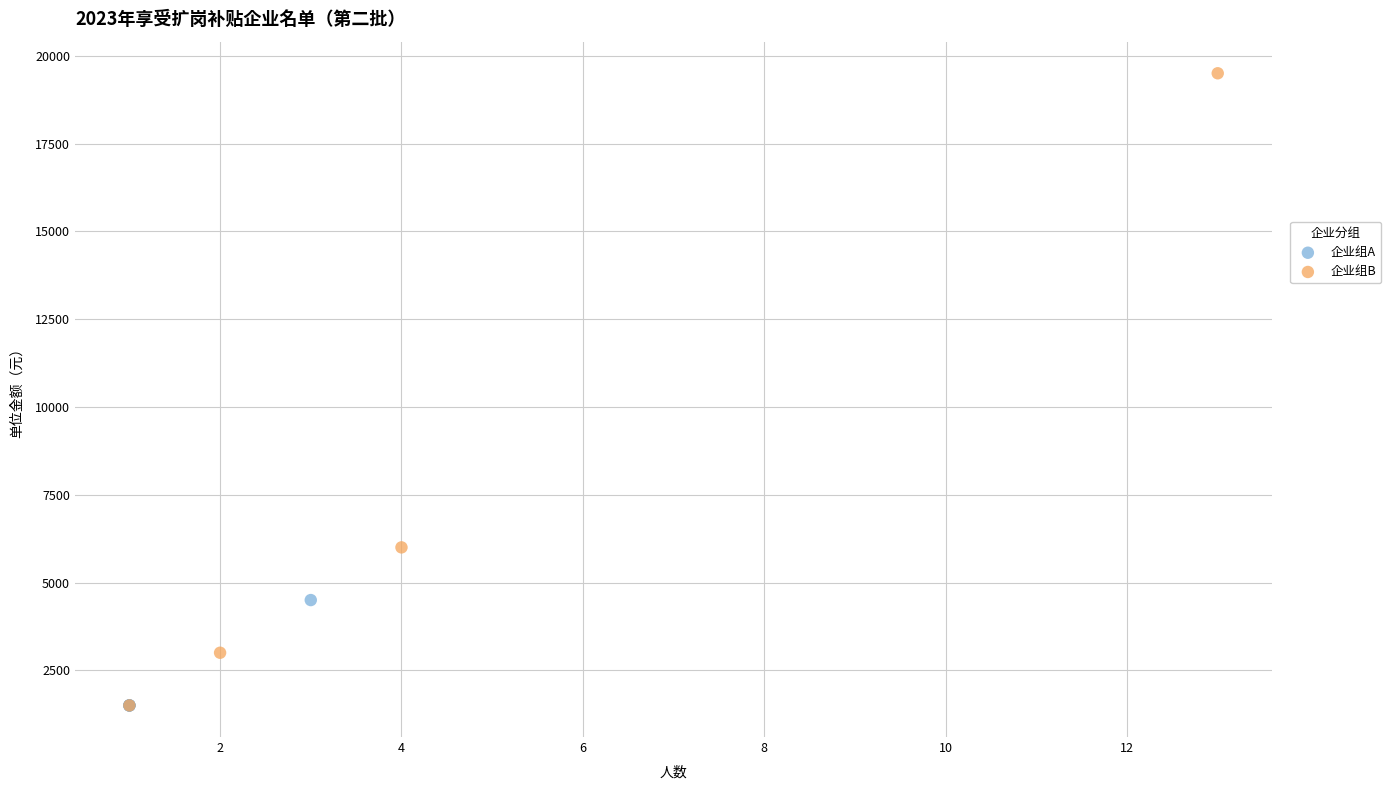

Which series reaches the maximum Y coordinate?

企业组B